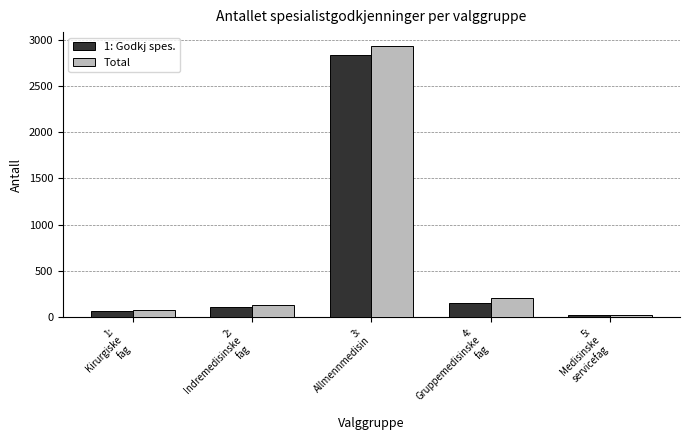

Rank the series by their maximum value, from lowest to highest.

1: Godkj spes., Total